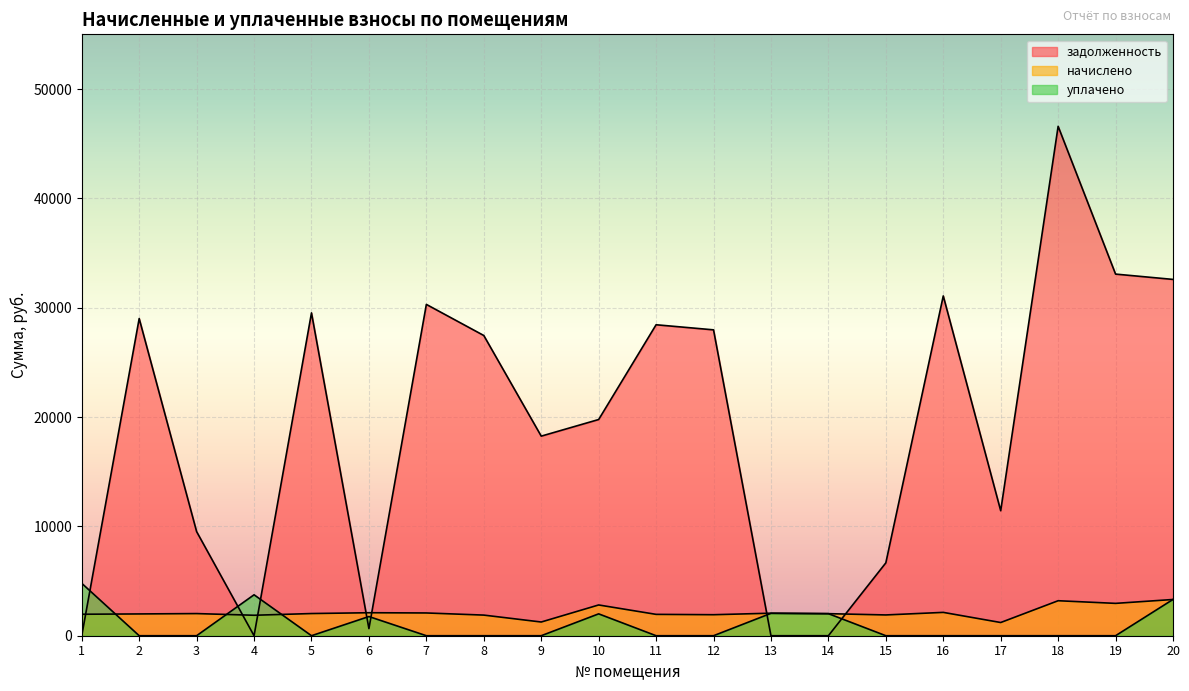

At which category is the sum across all series the highest?

18